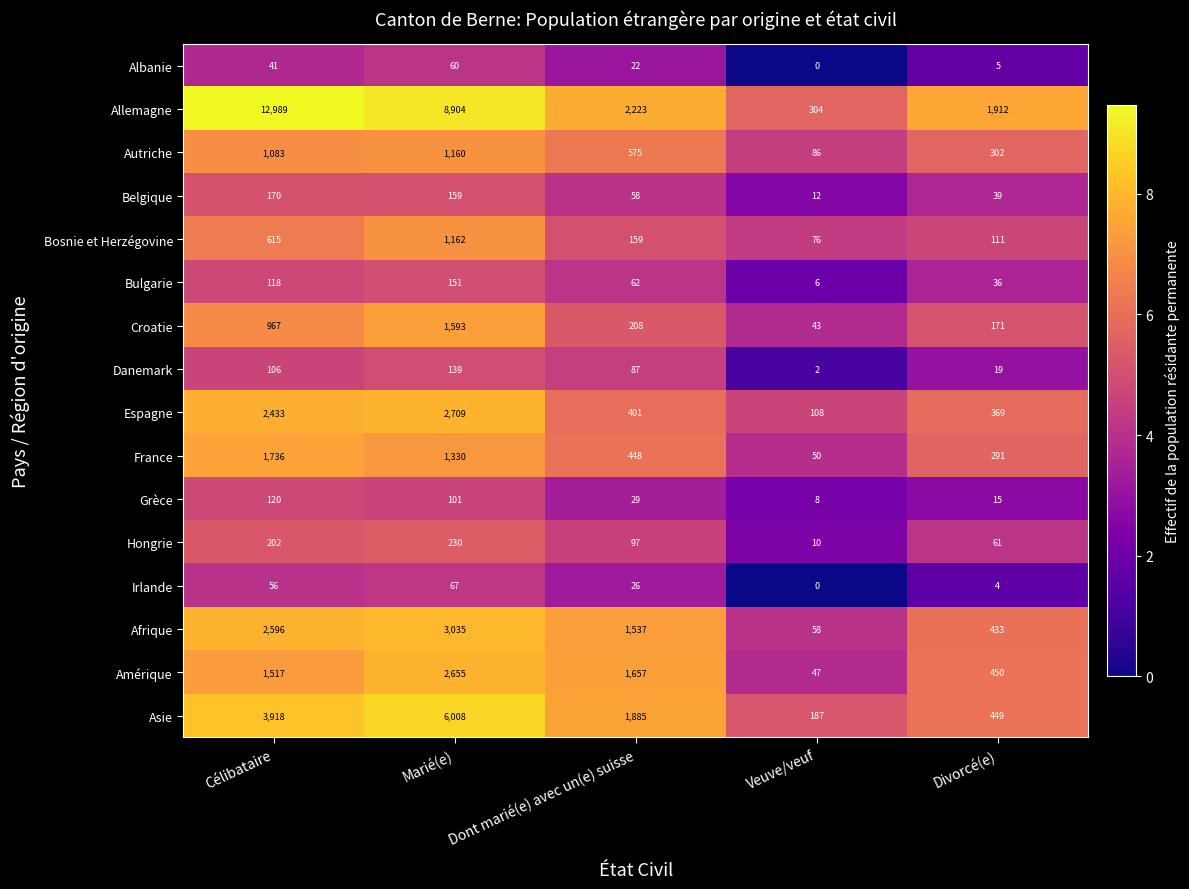

What is the maximum value for Amérique?

2655